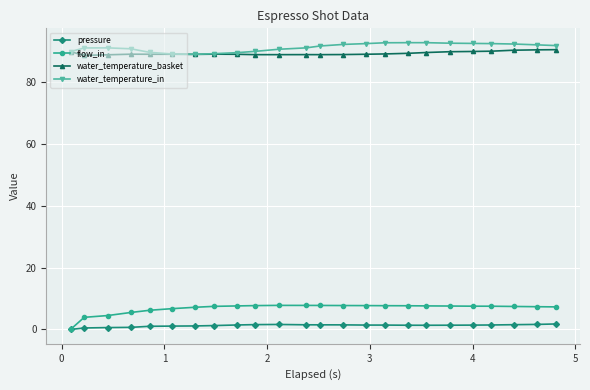

At how many categories does at least one series exceed 79?

24